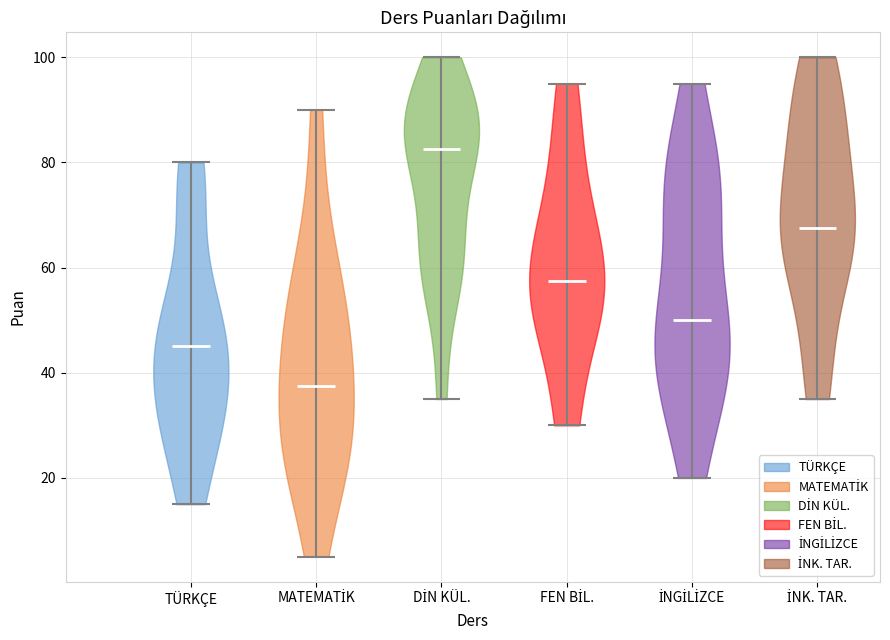

Reading left to right, read every violin against the y-axis: where its median line is, and the lowest and highest points it reaches. The values are not printed on the chart, so give them approximately, as read against the axis.

TÜRKÇE: median line 46, lowest point 16, highest point 80
MATEMATİK: median line 38, lowest point 6, highest point 90
DİN KÜL.: median line 82, lowest point 36, highest point 100
FEN BİL.: median line 58, lowest point 30, highest point 96
İNGİLİZCE: median line 50, lowest point 20, highest point 96
İNK. TAR.: median line 68, lowest point 36, highest point 100